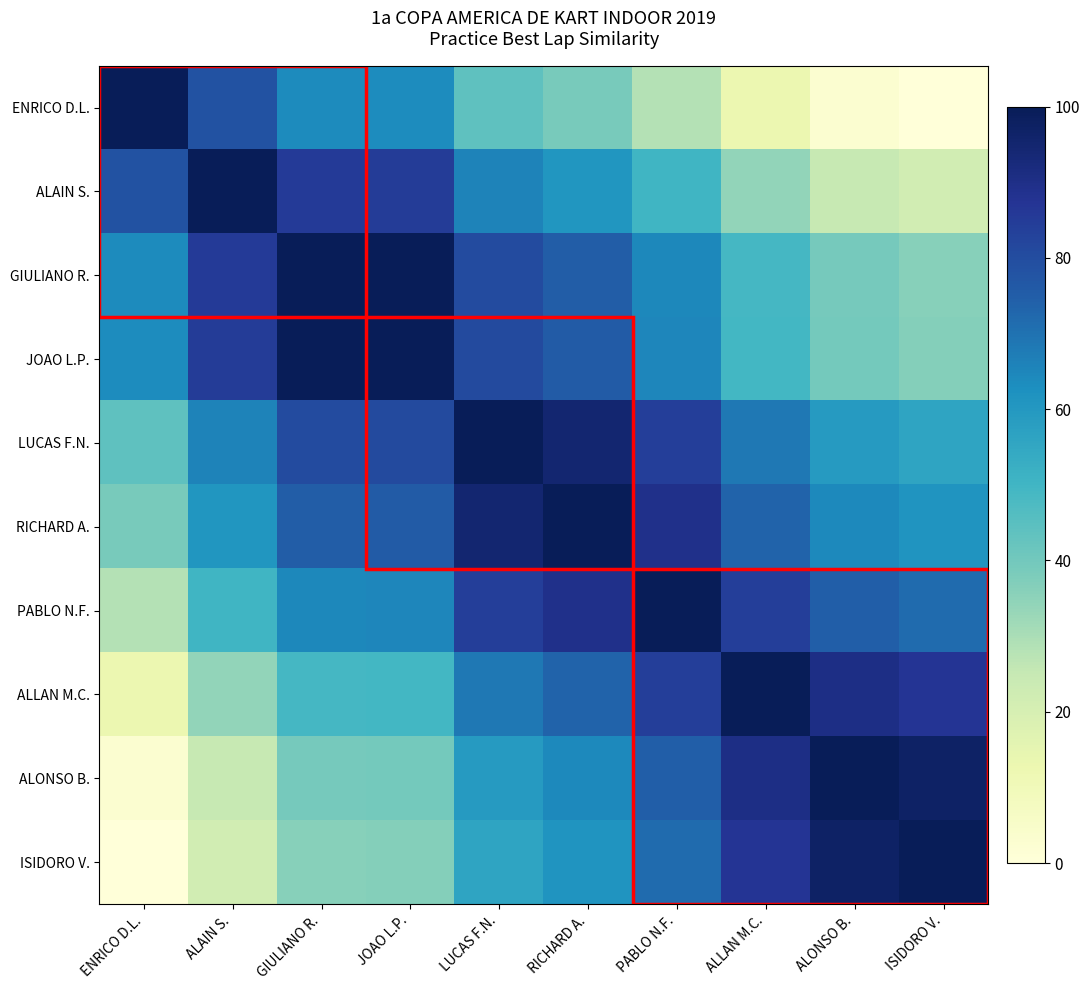

How many series are shown in this chart?

10